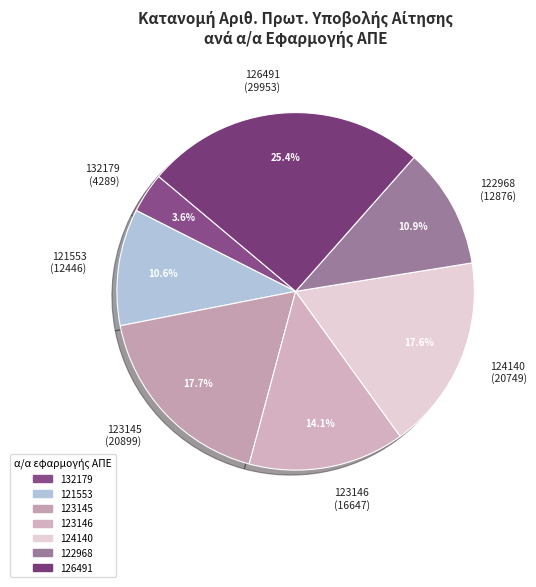

Is 132179 (4289) the majority of the pie?

No